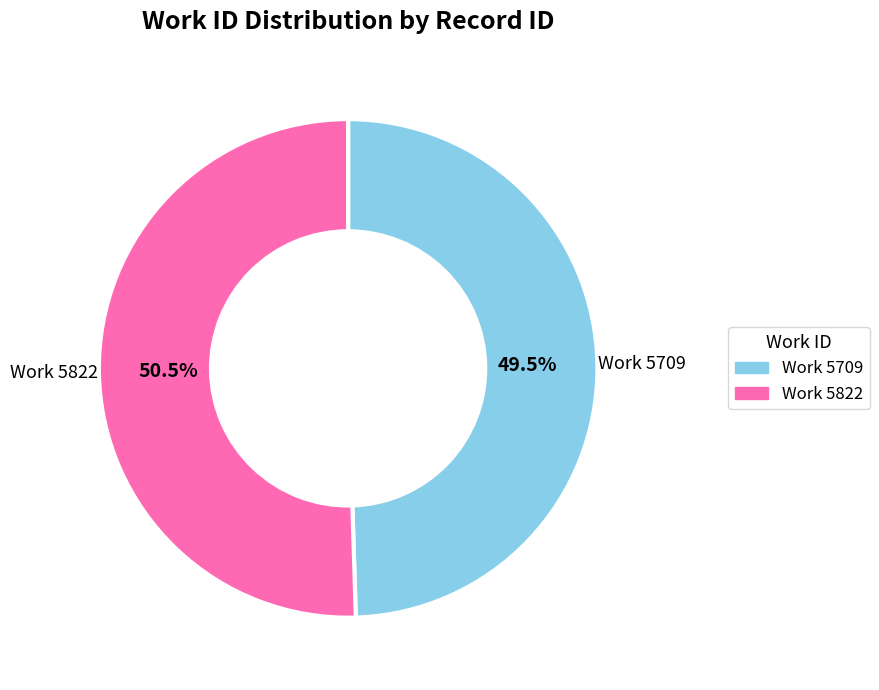

Does any single category account for the majority?

Yes